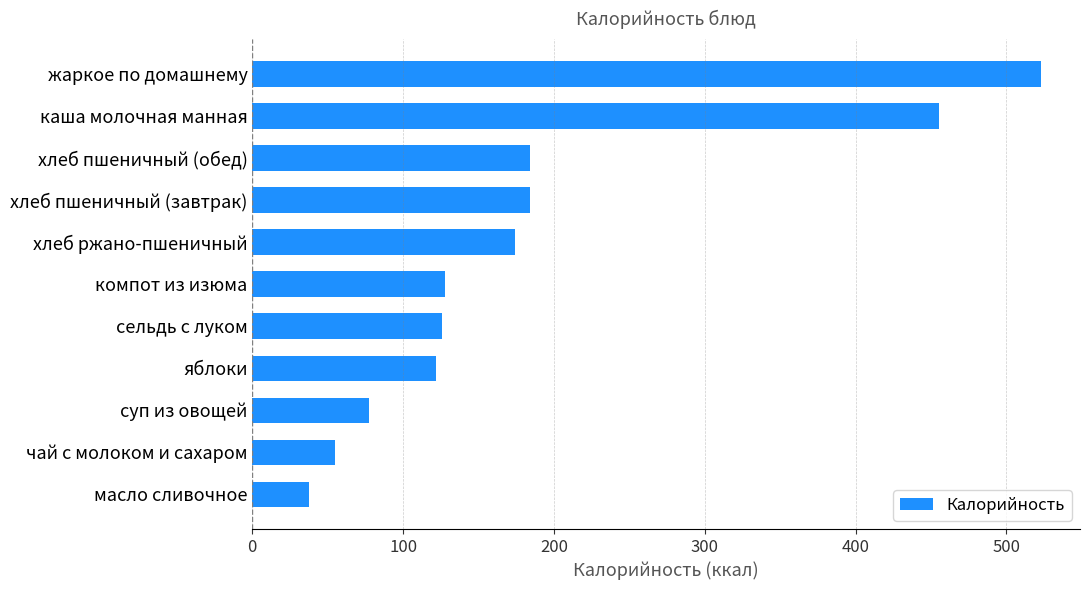

Read the value at каша молочная манная.

455.3